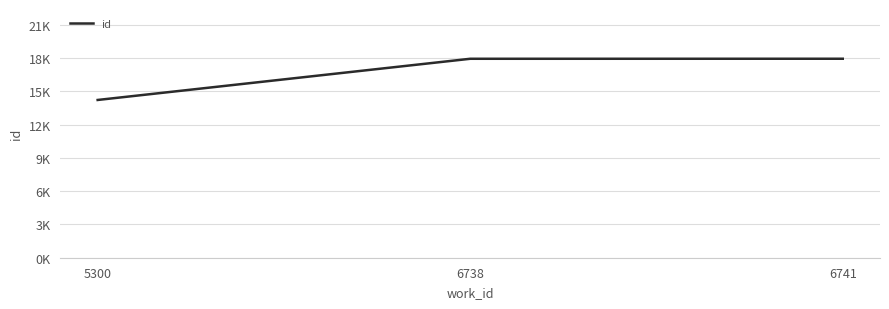

What is the sum of all values?

50117